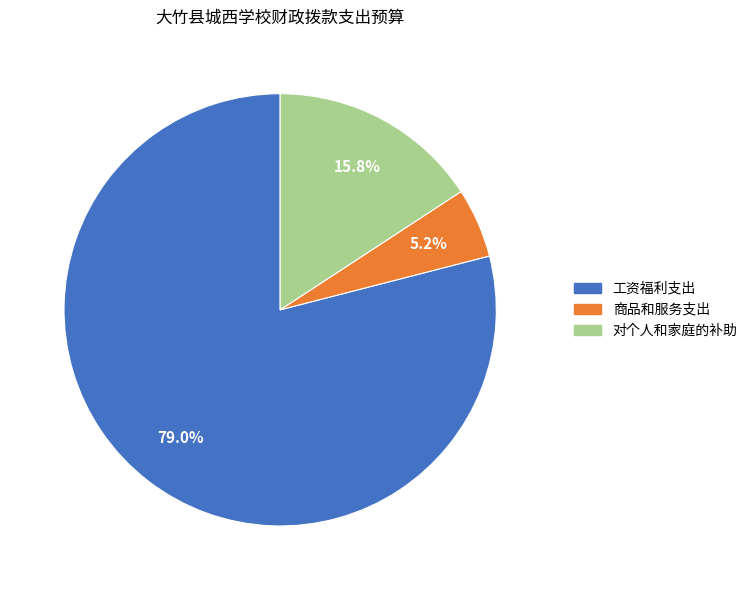

Count the number of slices in the pie.

3